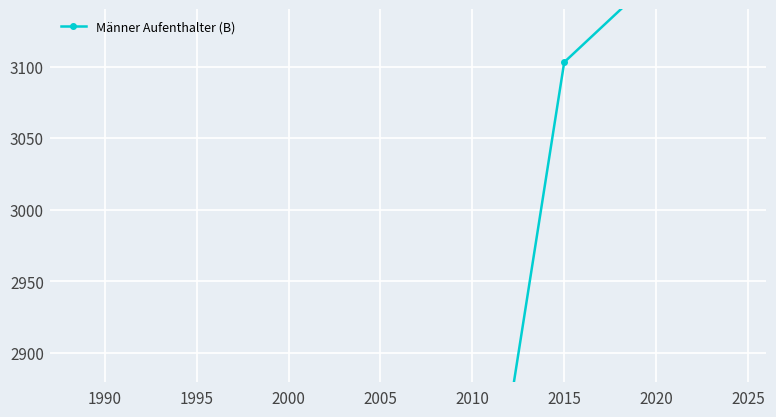

Reading left to right, list all the values displayed in this chart.

2372	2420	1921	2456	2695	3103	3163	3498	3163